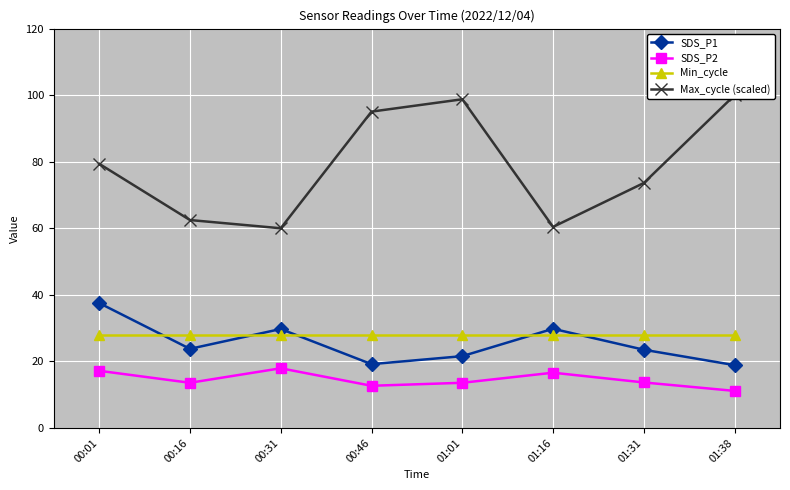

True or false: Max_cycle (scaled) and SDS_P2 cross at least once.

False